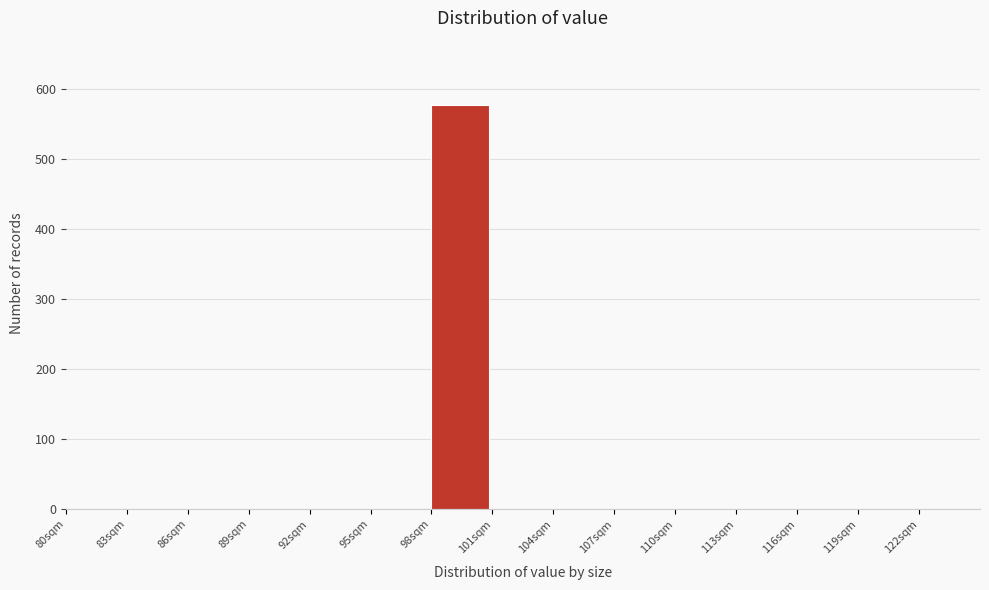

Reading left to right, extract all data points from this chart.

80sqm=0	83sqm=0	86sqm=0	89sqm=0	92sqm=0	95sqm=0	98sqm=576	101sqm=0	104sqm=0	107sqm=0	110sqm=0	113sqm=0	116sqm=0	119sqm=0	122sqm=0